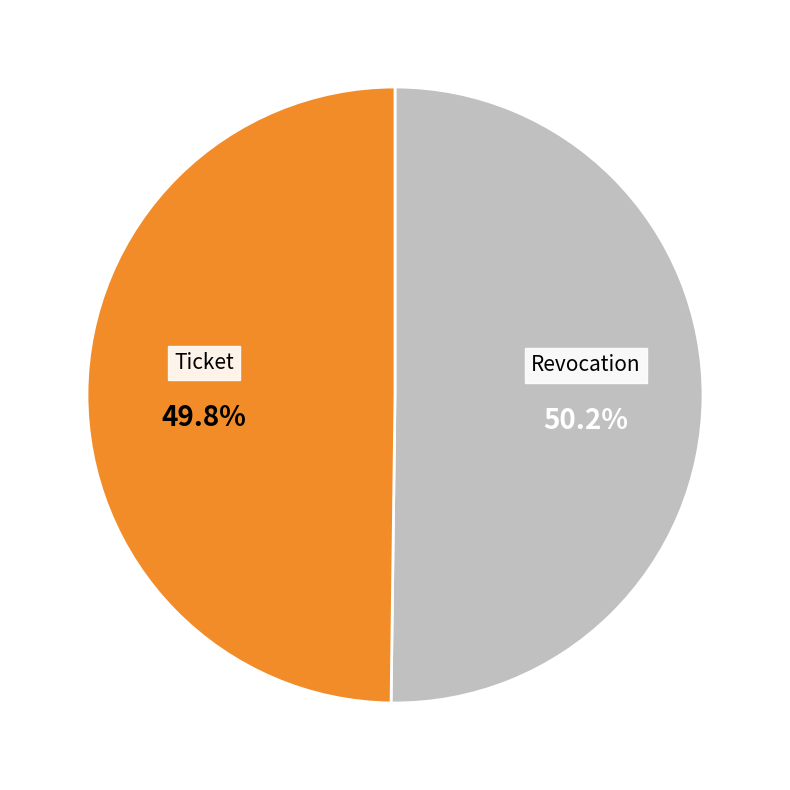

Does any single category account for the majority?

Yes